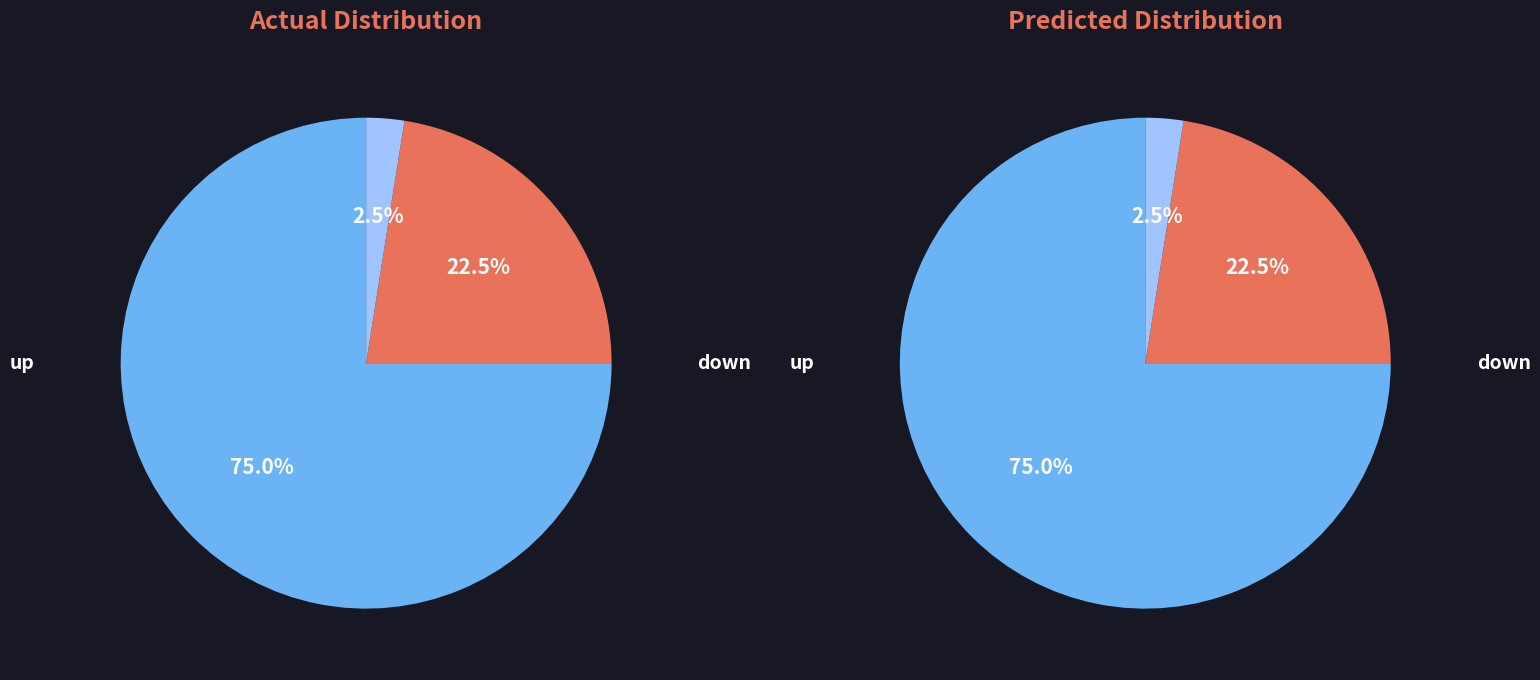

Which slice represents more than half of the pie?

up